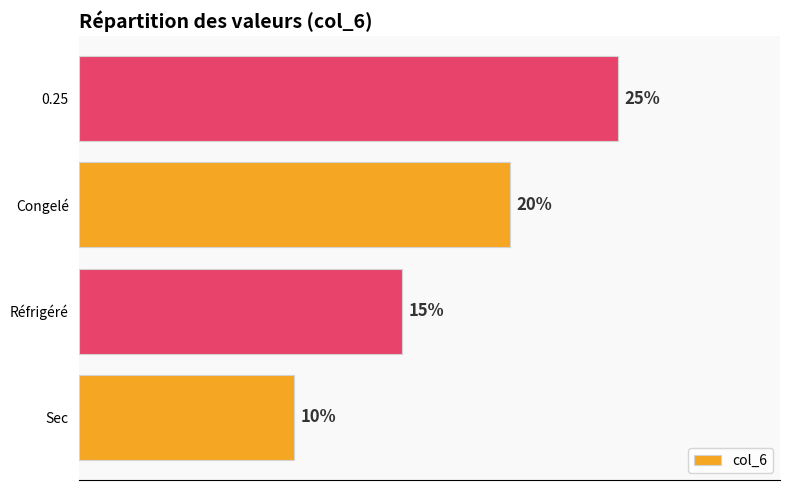

What is the minimum value shown in the chart?

0.1